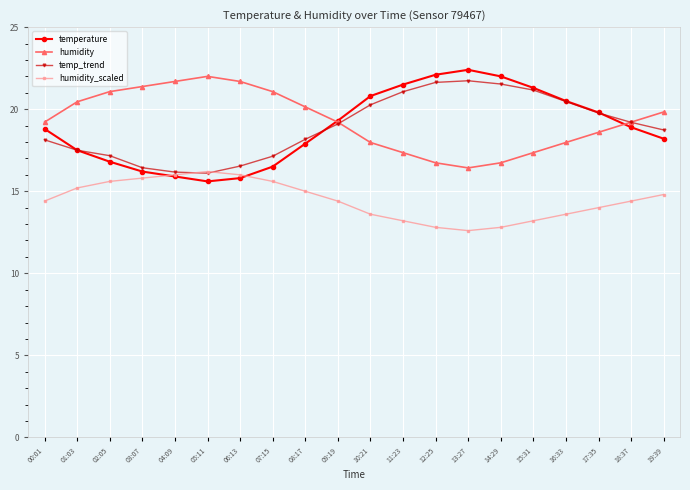

What is the label of the 7th point from the right?

13:27